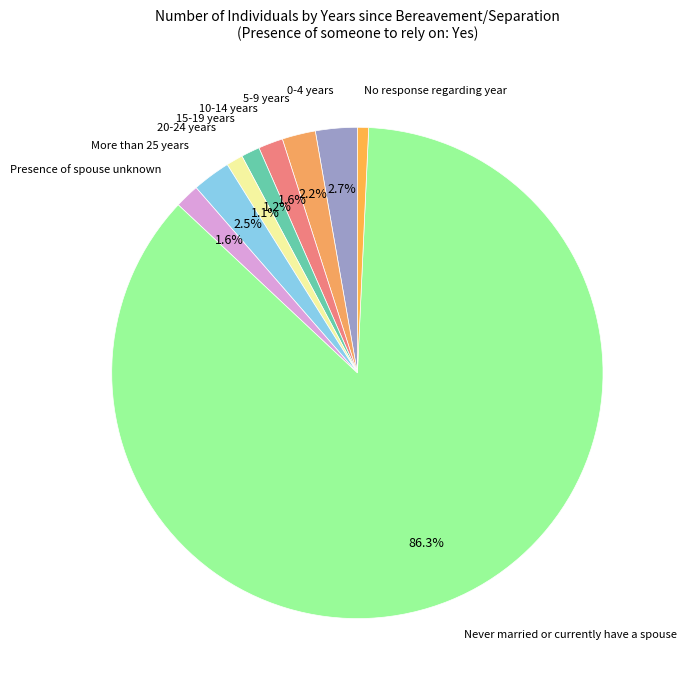

What is the largest slice in the pie chart?

Never married or currently have a spouse